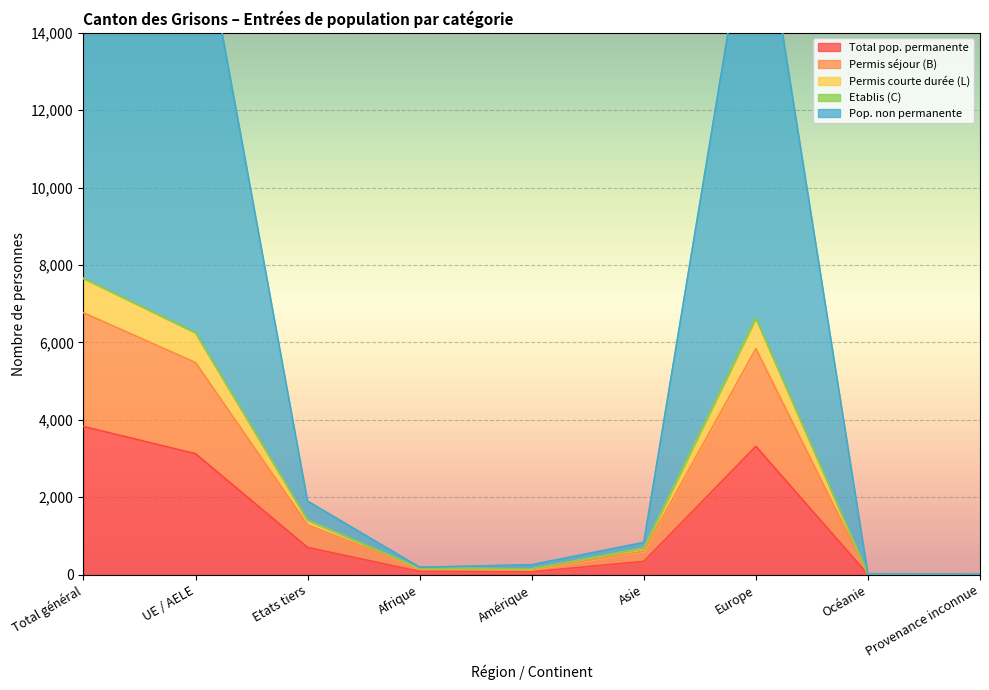

Where does the Permis courte durée (L) series first go above 684?

Total général